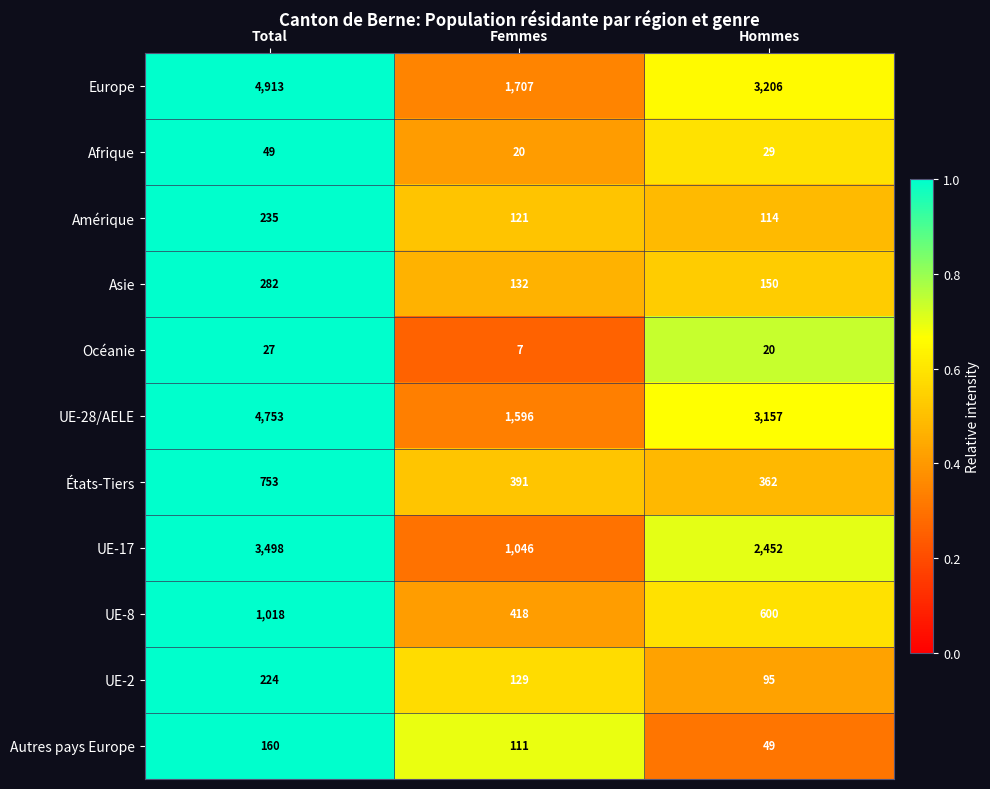

Which series has the largest total across all categories?

Europe